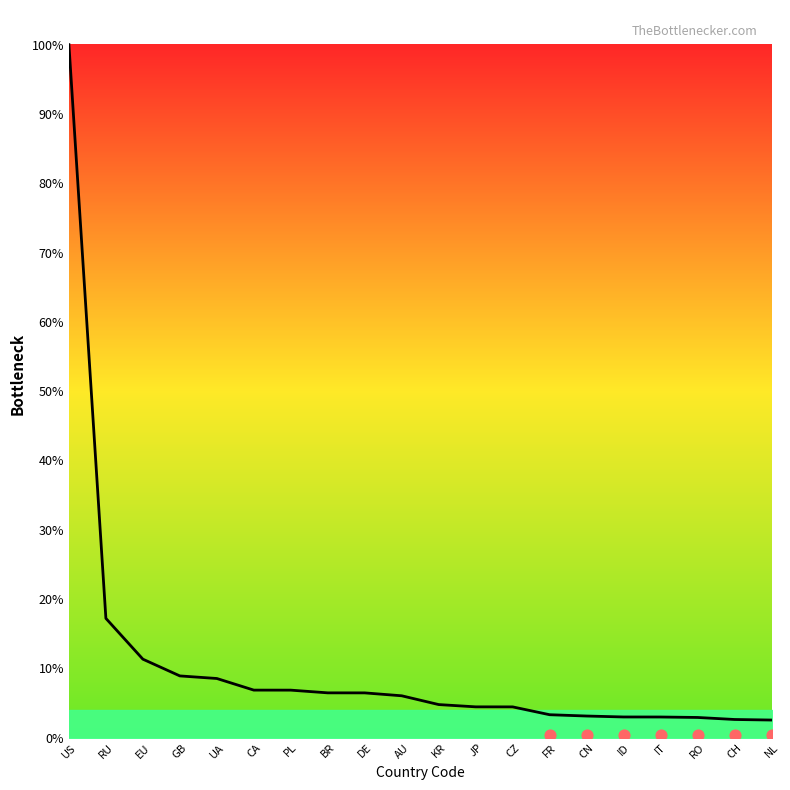

What is the change in value from GB to CZ?

-949